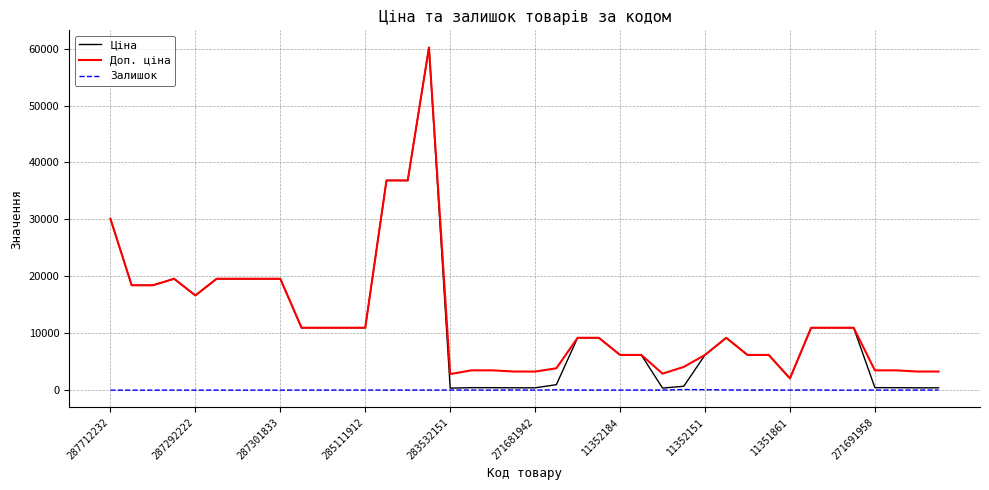

Which series has the widest spread of values?

Ціна